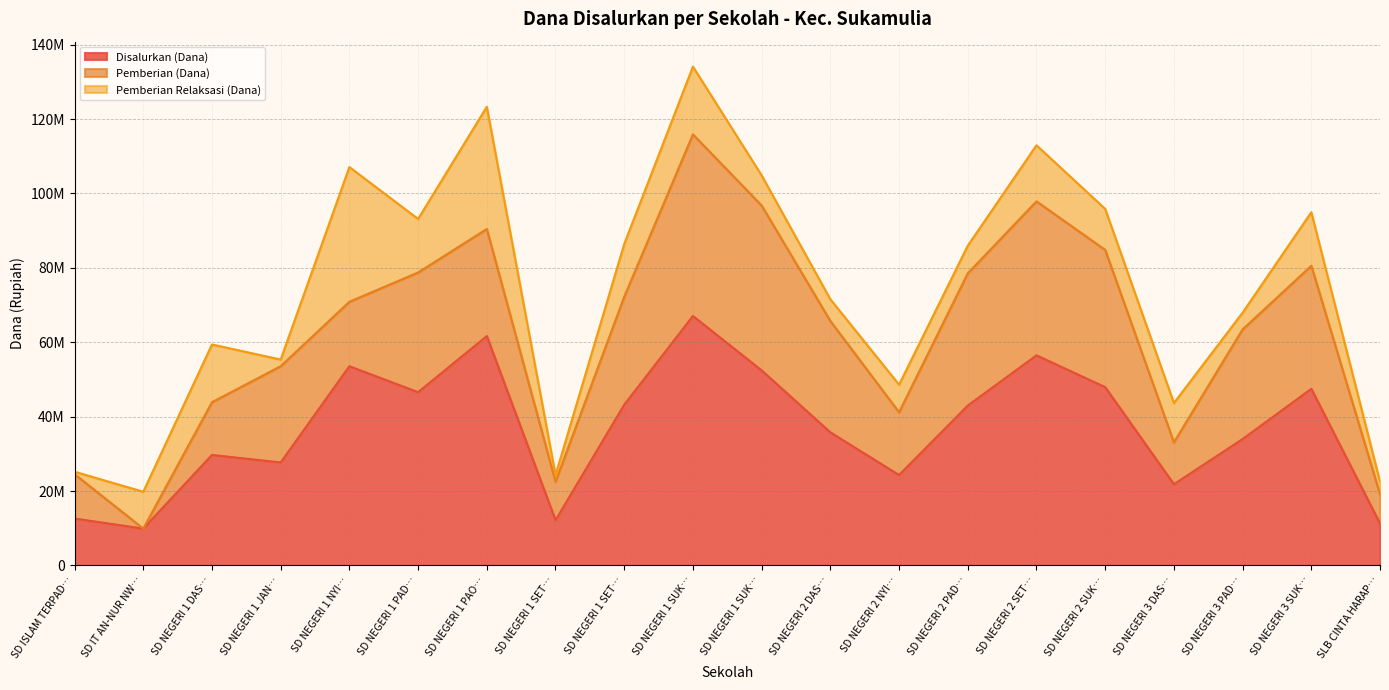

What is the minimum value for Pemberian Relaksasi (Dana)?

675000